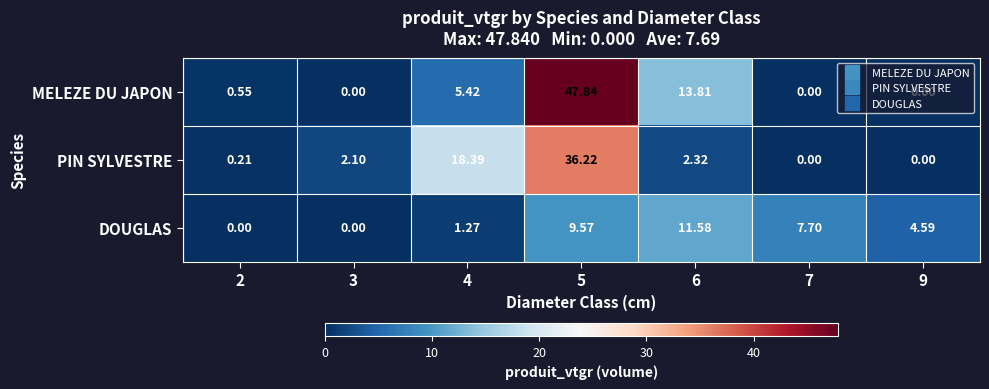

Rank the series by their maximum value, from lowest to highest.

DOUGLAS, PIN SYLVESTRE, MELEZE DU JAPON